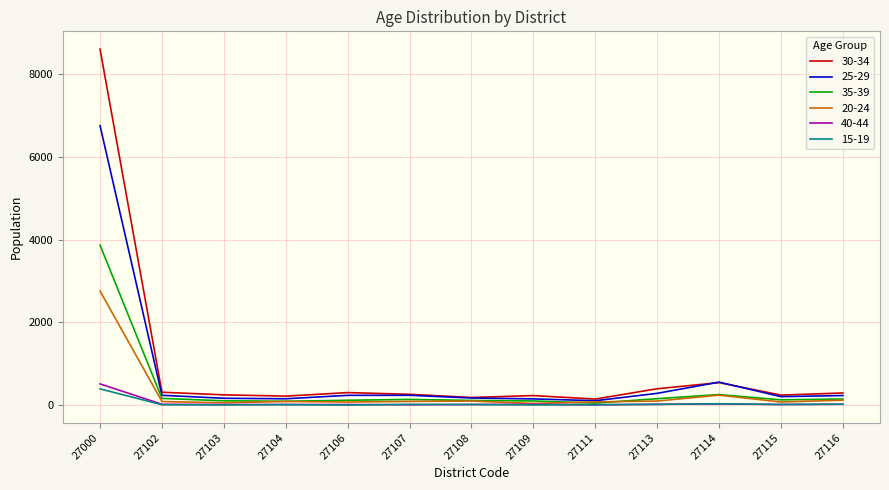

The 25-29 series shows 284 at 27113. True or false?

True